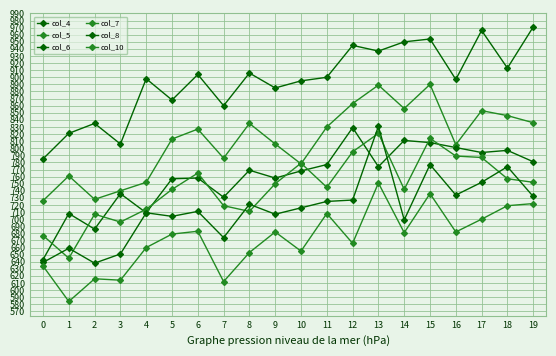

How many data points in col_5 are less than 827?

10